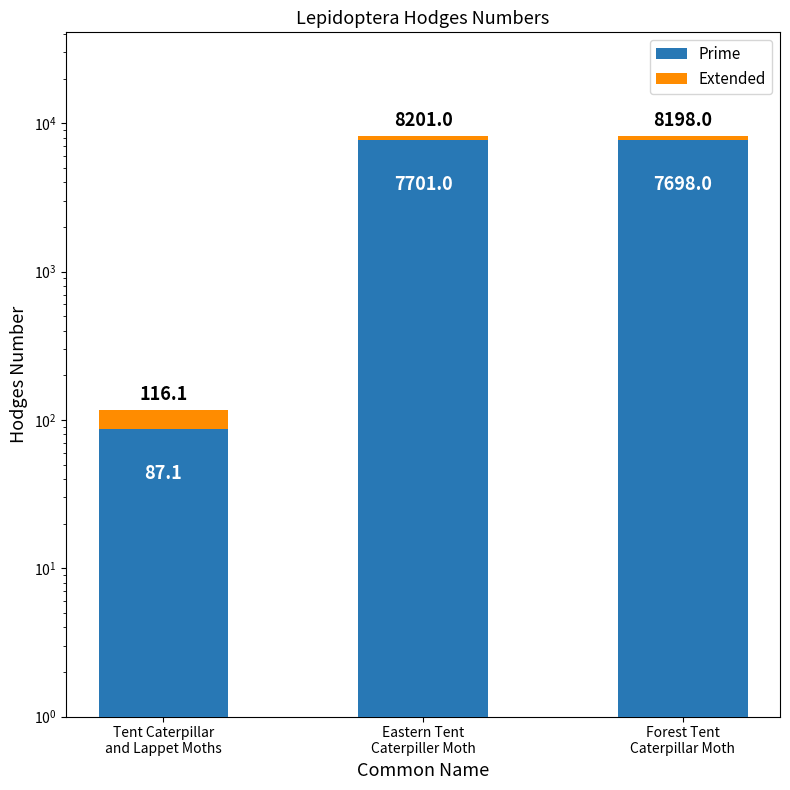

What is the minimum value for Extended?

29.0